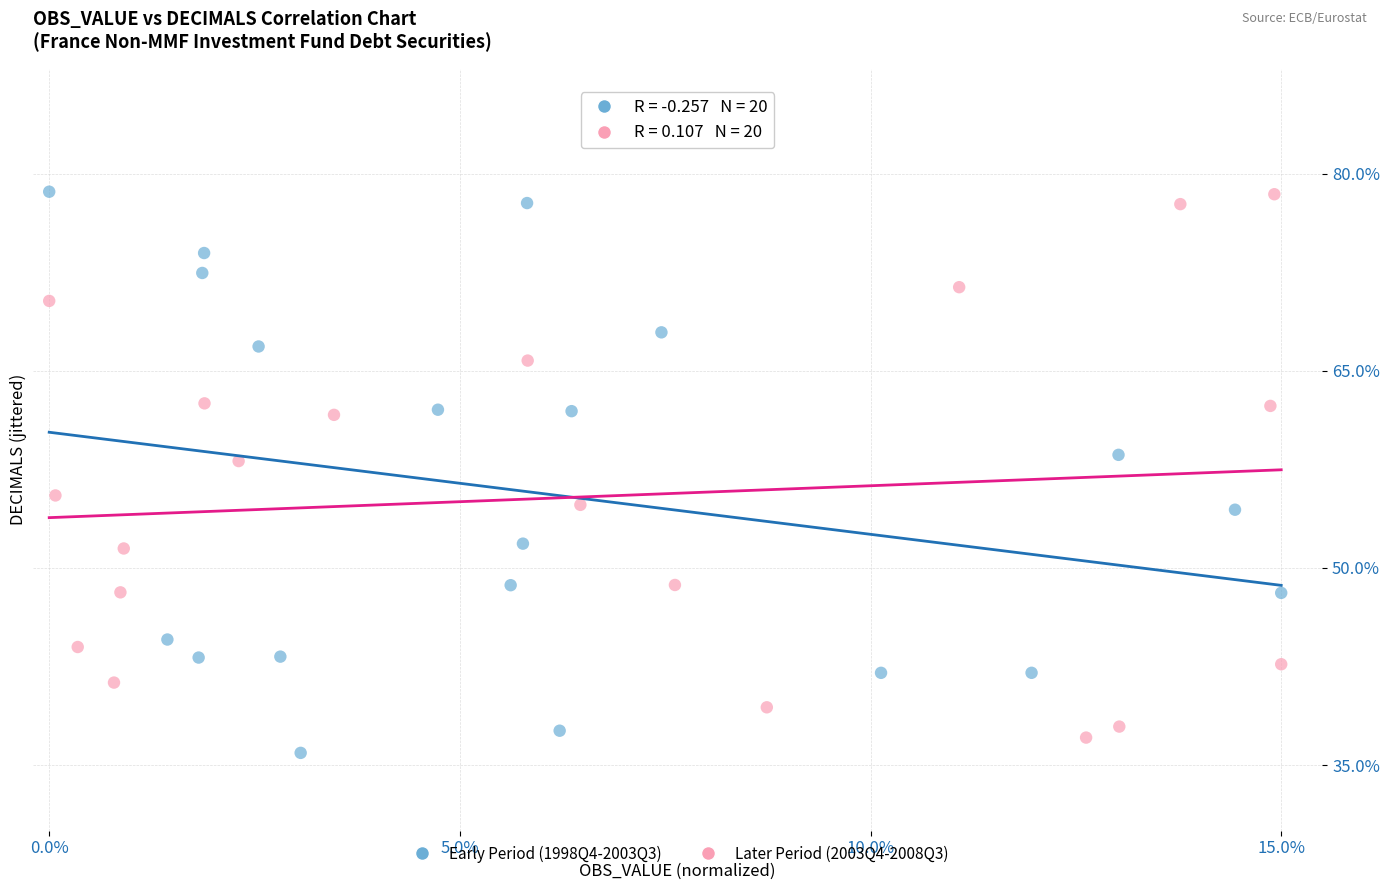

What are all the series names shown in the legend?

Early Period (1998Q4-2003Q3), Later Period (2003Q4-2008Q3)